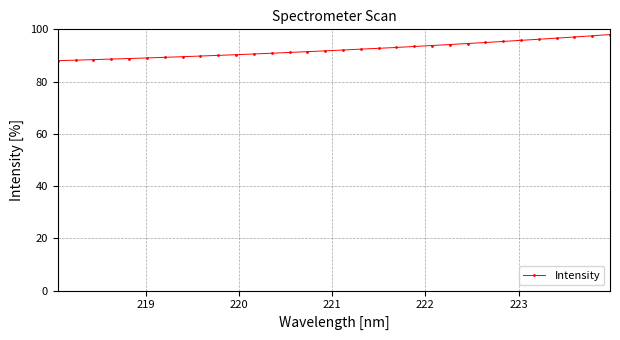

What is the minimum value shown in the chart?

88.0